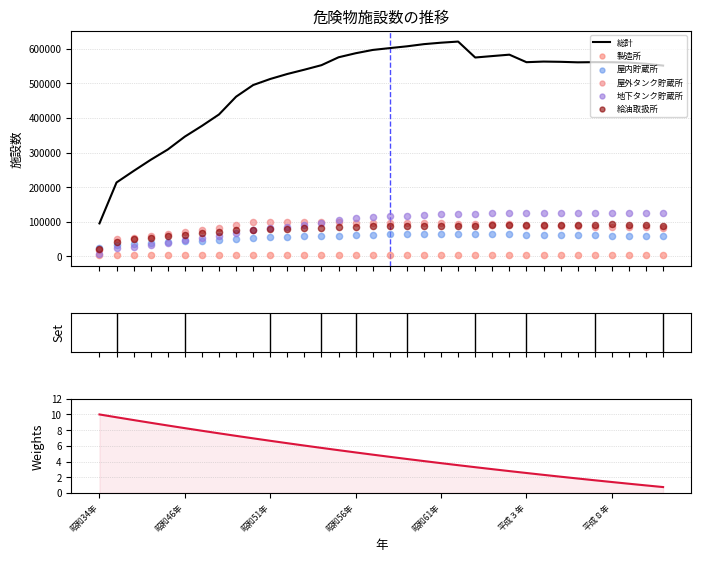

Which series has the largest Y range (max minus min)?

総計